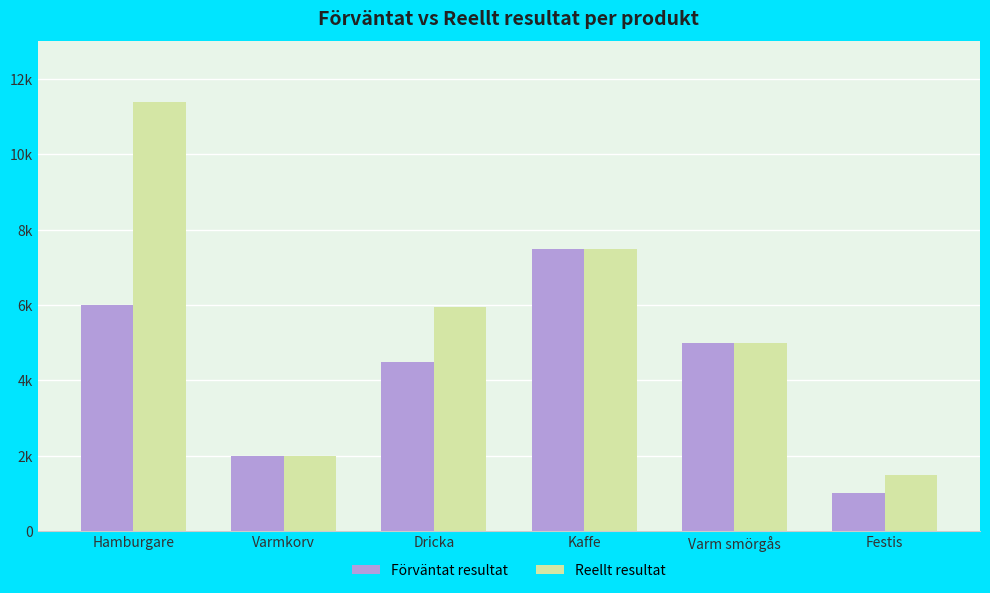

Are the bars grouped side by side (vs. stacked)?

Yes